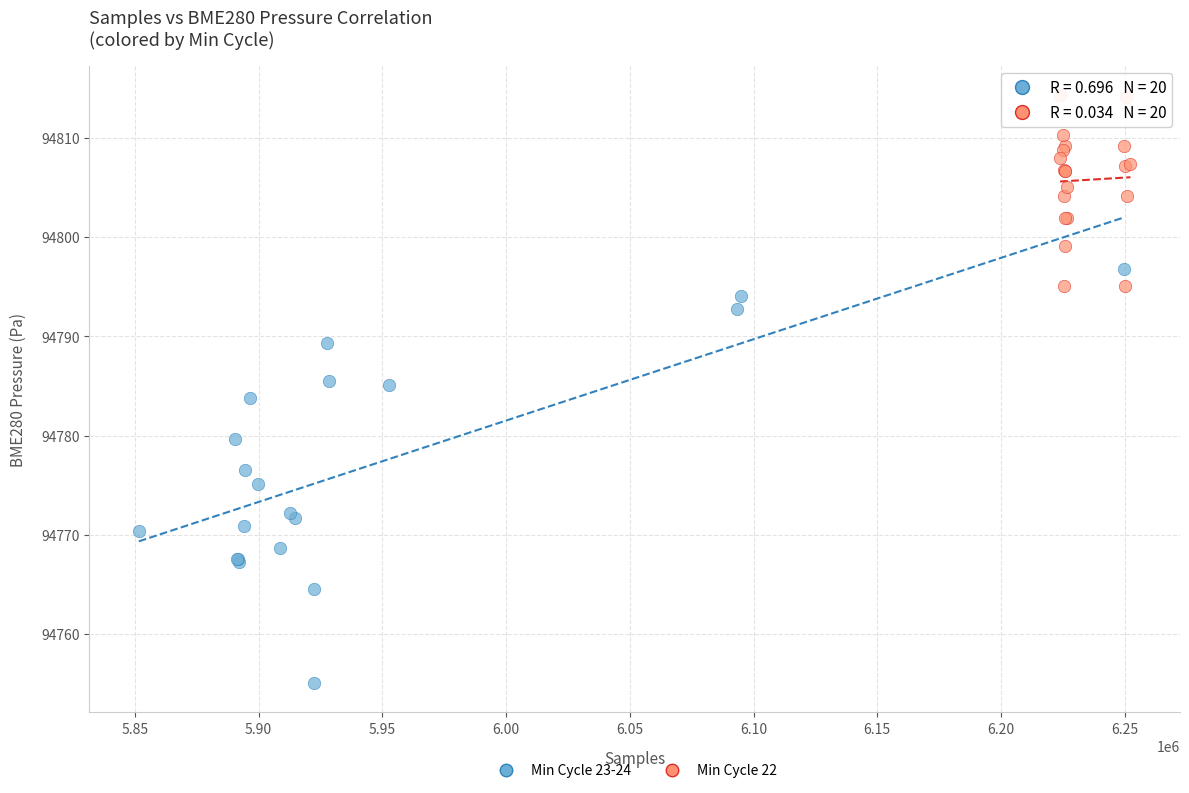

What are all the series names shown in the legend?

Min Cycle 23-24, Min Cycle 22